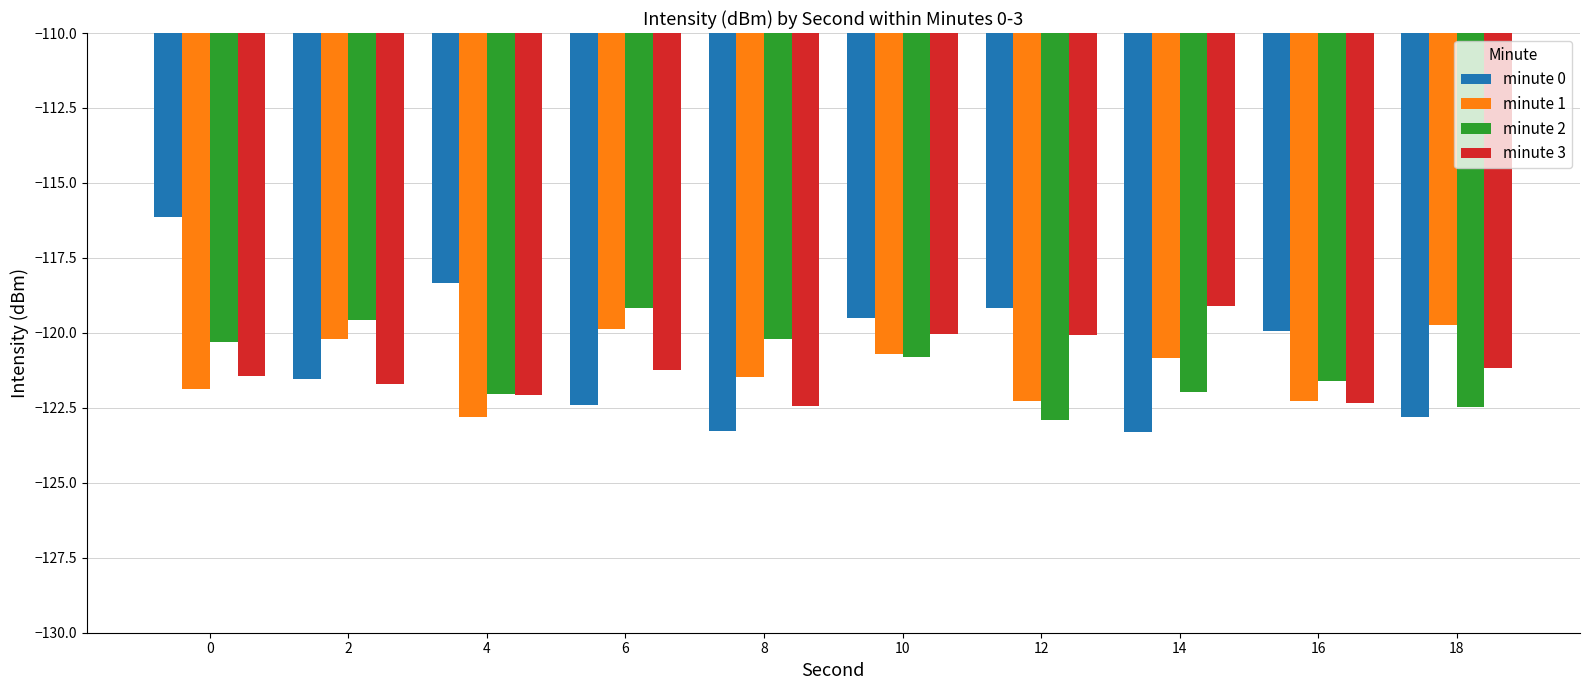

What value does the minute 0 series have at 2?

-121.5